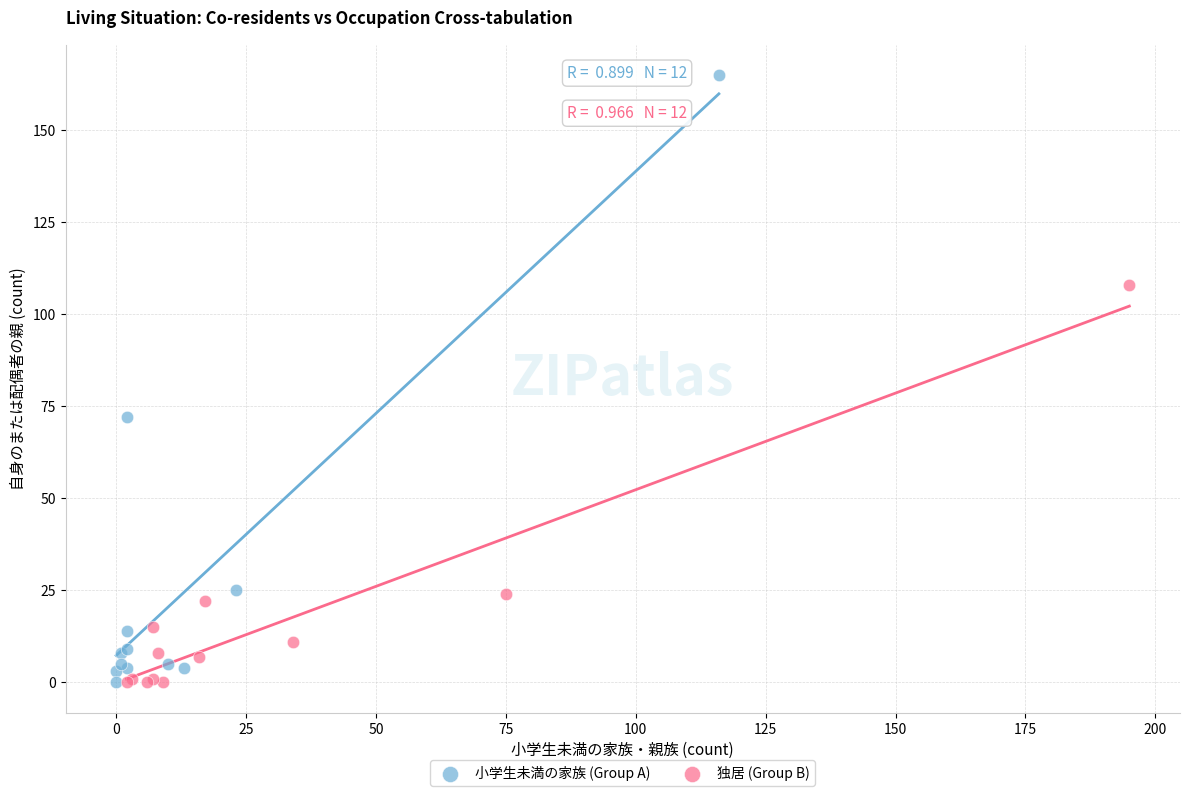

Which series has the largest Y range (max minus min)?

小学生未満の家族 (Group A)